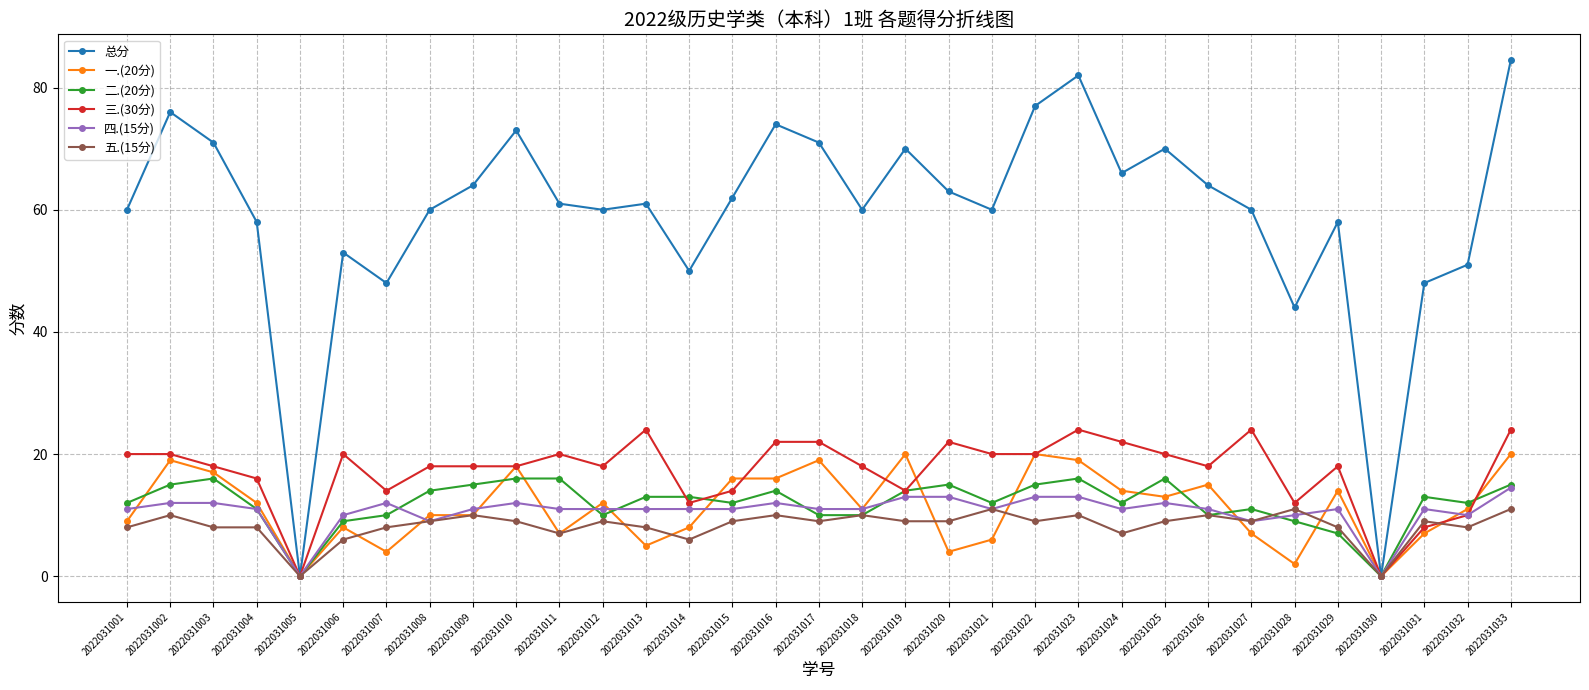

Reading right to left, what are all the values shown in this chart?

总分: 2022031033=84.5	2022031032=51.0	2022031031=48.0	2022031030=0.0	2022031029=58.0	2022031028=44.0	2022031027=60.0	2022031026=64.0	2022031025=70.0	2022031024=66.0	2022031023=82.0	2022031022=77.0	2022031021=60.0	2022031020=63.0	2022031019=70.0	2022031018=60.0	2022031017=71.0	2022031016=74.0	2022031015=62.0	2022031014=50.0	2022031013=61.0	2022031012=60.0	2022031011=61.0	2022031010=73.0	2022031009=64.0	2022031008=60.0	2022031007=48.0	2022031006=53.0	2022031005=0.0	2022031004=58.0	2022031003=71.0	2022031002=76.0	2022031001=60.0
一.(20分): 2022031033=20.0	2022031032=11.0	2022031031=7.0	2022031030=0.0	2022031029=14.0	2022031028=2.0	2022031027=7.0	2022031026=15.0	2022031025=13.0	2022031024=14.0	2022031023=19.0	2022031022=20.0	2022031021=6.0	2022031020=4.0	2022031019=20.0	2022031018=11.0	2022031017=19.0	2022031016=16.0	2022031015=16.0	2022031014=8.0	2022031013=5.0	2022031012=12.0	2022031011=7.0	2022031010=18.0	2022031009=10.0	2022031008=10.0	2022031007=4.0	2022031006=8.0	2022031005=0.0	2022031004=12.0	2022031003=17.0	2022031002=19.0	2022031001=9.0
二.(20分): 2022031033=15.0	2022031032=12.0	2022031031=13.0	2022031030=0.0	2022031029=7.0	2022031028=9.0	2022031027=11.0	2022031026=10.0	2022031025=16.0	2022031024=12.0	2022031023=16.0	2022031022=15.0	2022031021=12.0	2022031020=15.0	2022031019=14.0	2022031018=10.0	2022031017=10.0	2022031016=14.0	2022031015=12.0	2022031014=13.0	2022031013=13.0	2022031012=10.0	2022031011=16.0	2022031010=16.0	2022031009=15.0	2022031008=14.0	2022031007=10.0	2022031006=9.0	2022031005=0.0	2022031004=11.0	2022031003=16.0	2022031002=15.0	2022031001=12.0
三.(30分): 2022031033=24.0	2022031032=10.0	2022031031=8.0	2022031030=0.0	2022031029=18.0	2022031028=12.0	2022031027=24.0	2022031026=18.0	2022031025=20.0	2022031024=22.0	2022031023=24.0	2022031022=20.0	2022031021=20.0	2022031020=22.0	2022031019=14.0	2022031018=18.0	2022031017=22.0	2022031016=22.0	2022031015=14.0	2022031014=12.0	2022031013=24.0	2022031012=18.0	2022031011=20.0	2022031010=18.0	2022031009=18.0	2022031008=18.0	2022031007=14.0	2022031006=20.0	2022031005=0.0	2022031004=16.0	2022031003=18.0	2022031002=20.0	2022031001=20.0
四.(15分): 2022031033=14.5	2022031032=10.0	2022031031=11.0	2022031030=0.0	2022031029=11.0	2022031028=10.0	2022031027=9.0	2022031026=11.0	2022031025=12.0	2022031024=11.0	2022031023=13.0	2022031022=13.0	2022031021=11.0	2022031020=13.0	2022031019=13.0	2022031018=11.0	2022031017=11.0	2022031016=12.0	2022031015=11.0	2022031014=11.0	2022031013=11.0	2022031012=11.0	2022031011=11.0	2022031010=12.0	2022031009=11.0	2022031008=9.0	2022031007=12.0	2022031006=10.0	2022031005=0.0	2022031004=11.0	2022031003=12.0	2022031002=12.0	2022031001=11.0
五.(15分): 2022031033=11.0	2022031032=8.0	2022031031=9.0	2022031030=0.0	2022031029=8.0	2022031028=11.0	2022031027=9.0	2022031026=10.0	2022031025=9.0	2022031024=7.0	2022031023=10.0	2022031022=9.0	2022031021=11.0	2022031020=9.0	2022031019=9.0	2022031018=10.0	2022031017=9.0	2022031016=10.0	2022031015=9.0	2022031014=6.0	2022031013=8.0	2022031012=9.0	2022031011=7.0	2022031010=9.0	2022031009=10.0	2022031008=9.0	2022031007=8.0	2022031006=6.0	2022031005=0.0	2022031004=8.0	2022031003=8.0	2022031002=10.0	2022031001=8.0